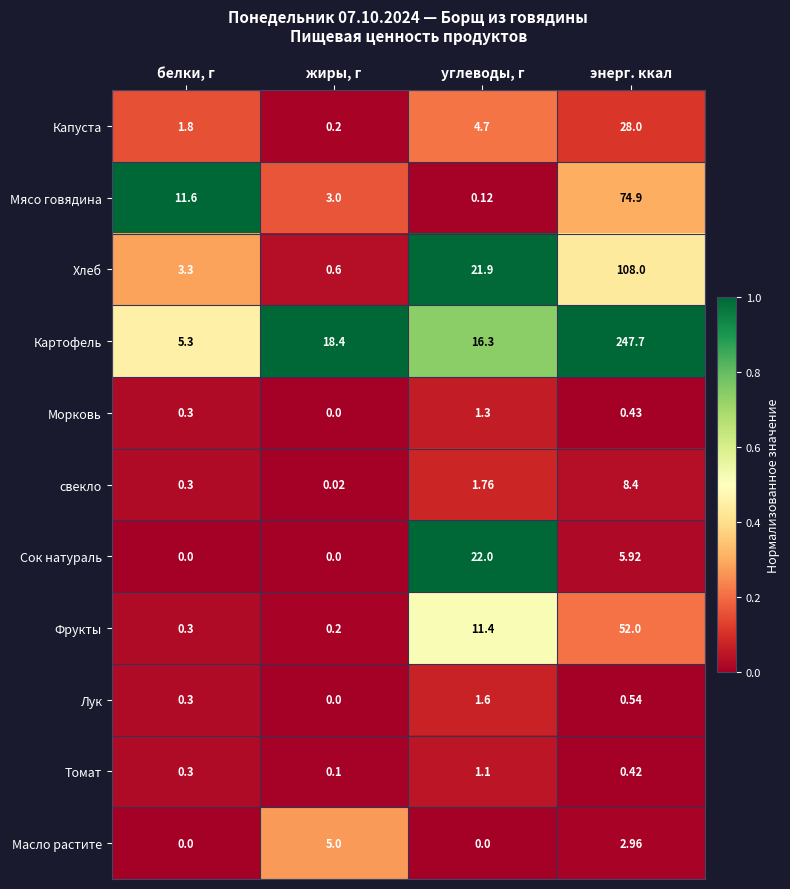

Which series has the largest total across all categories?

Картофель